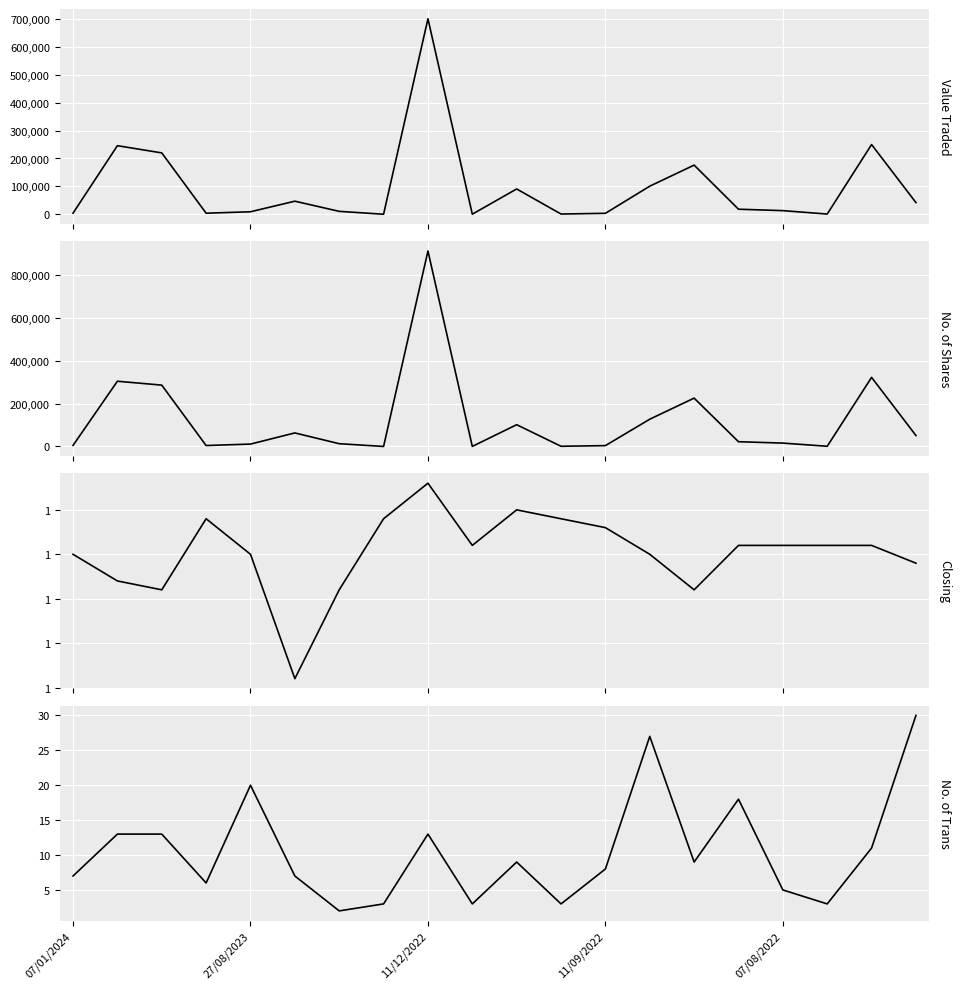

Which series has the largest range (max minus min)?

No. of Shares